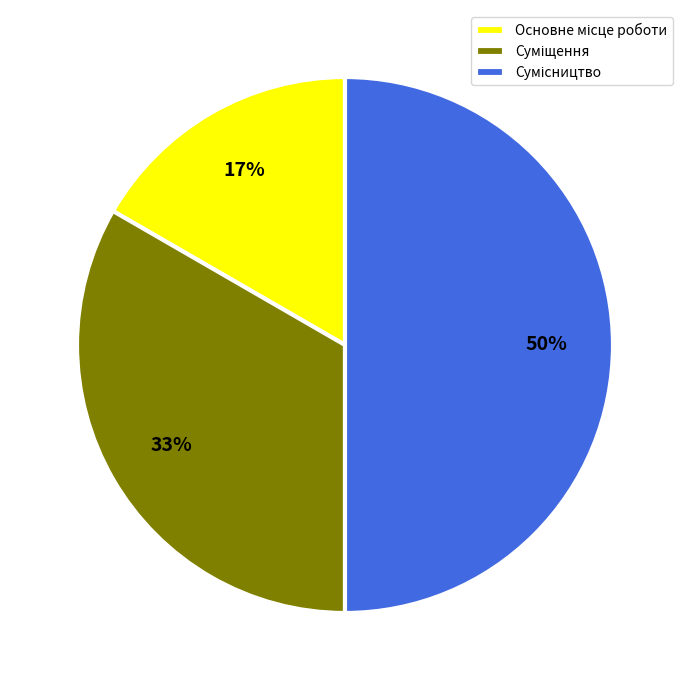

To the nearest percent, what is the difference between the largest and smallest slice percentages?

33%